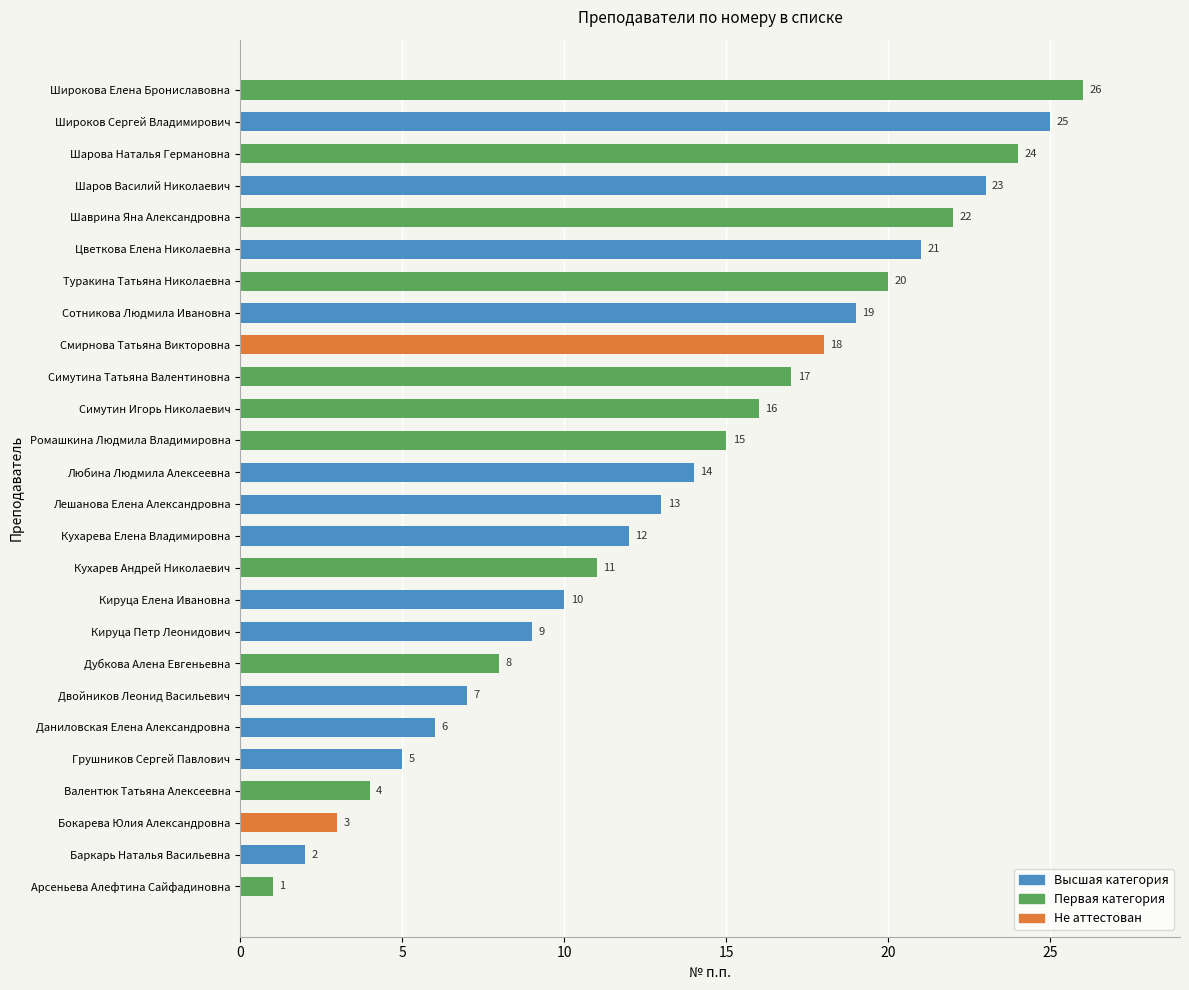

What is the approximate value at Широков Сергей Владимирович, to the nearest 5?

25